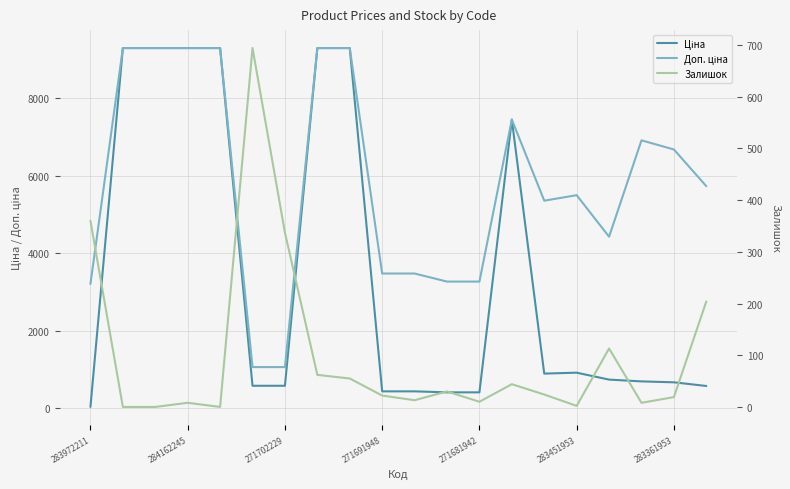

The Залишок series shows 24.0 at 14. True or false?

True